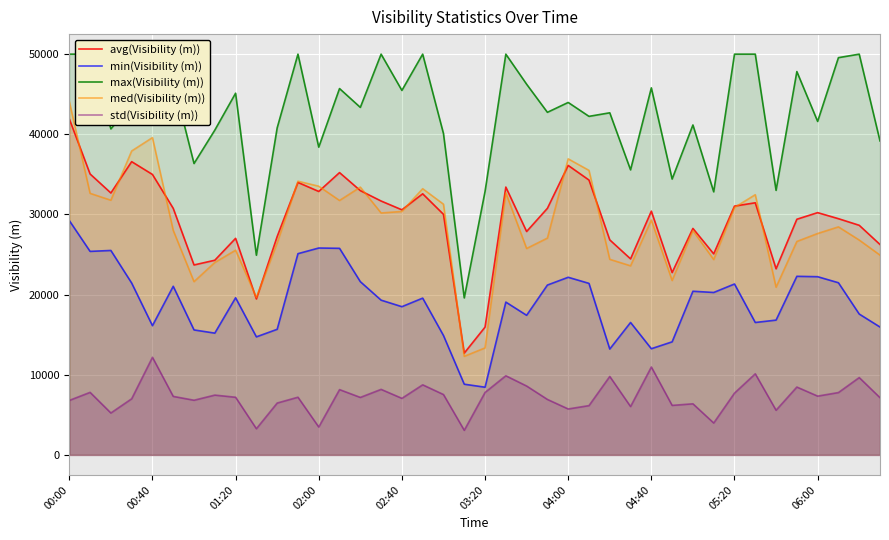

What are all the series names shown in the legend?

avg(Visibility (m)), min(Visibility (m)), max(Visibility (m)), med(Visibility (m)), std(Visibility (m))